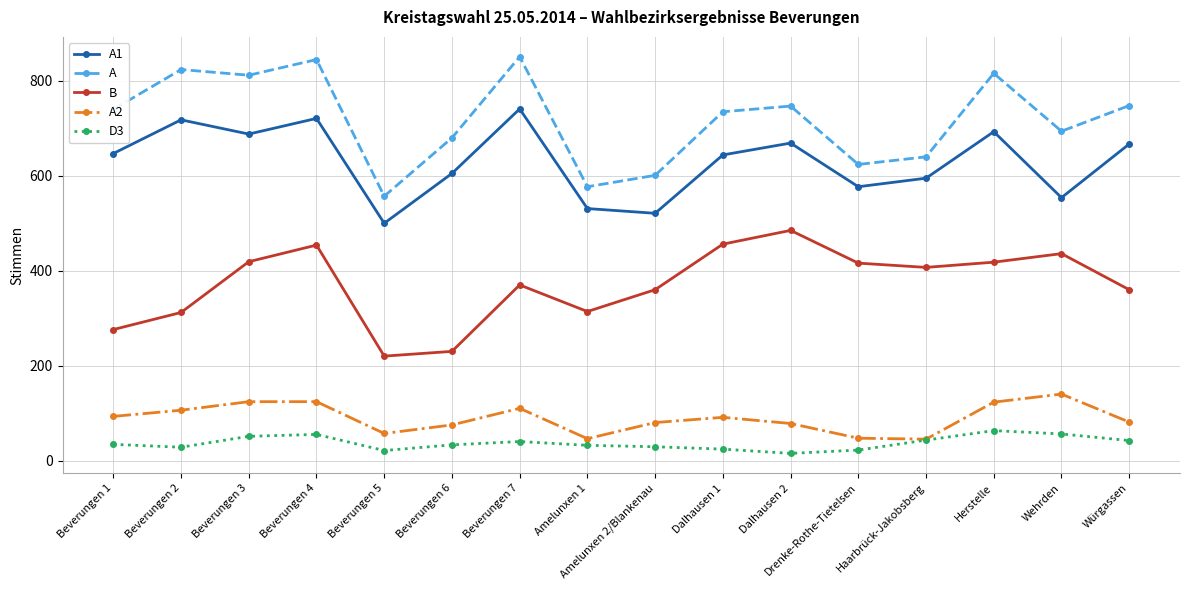

True or false: A1 and A cross at least once.

False